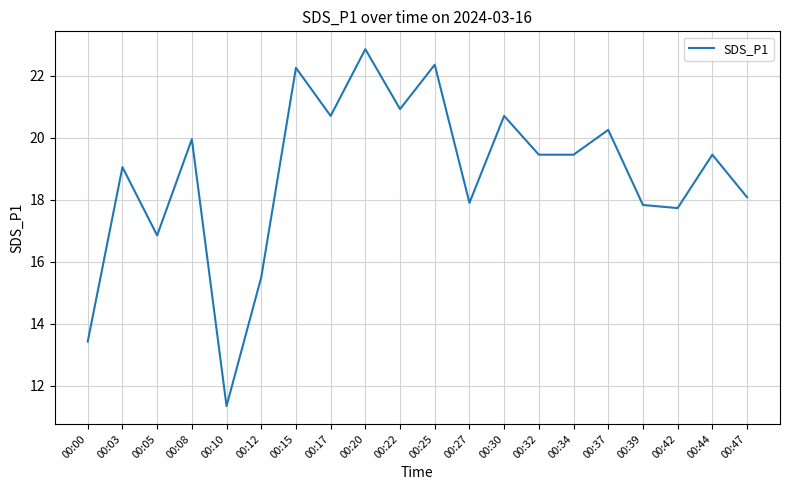

What is the change in value from 00:37 to 00:39?

-2.4